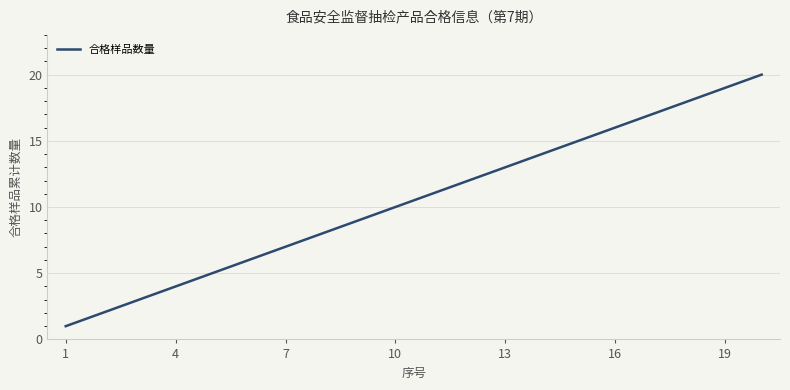

What is the difference between the maximum and minimum values?

19